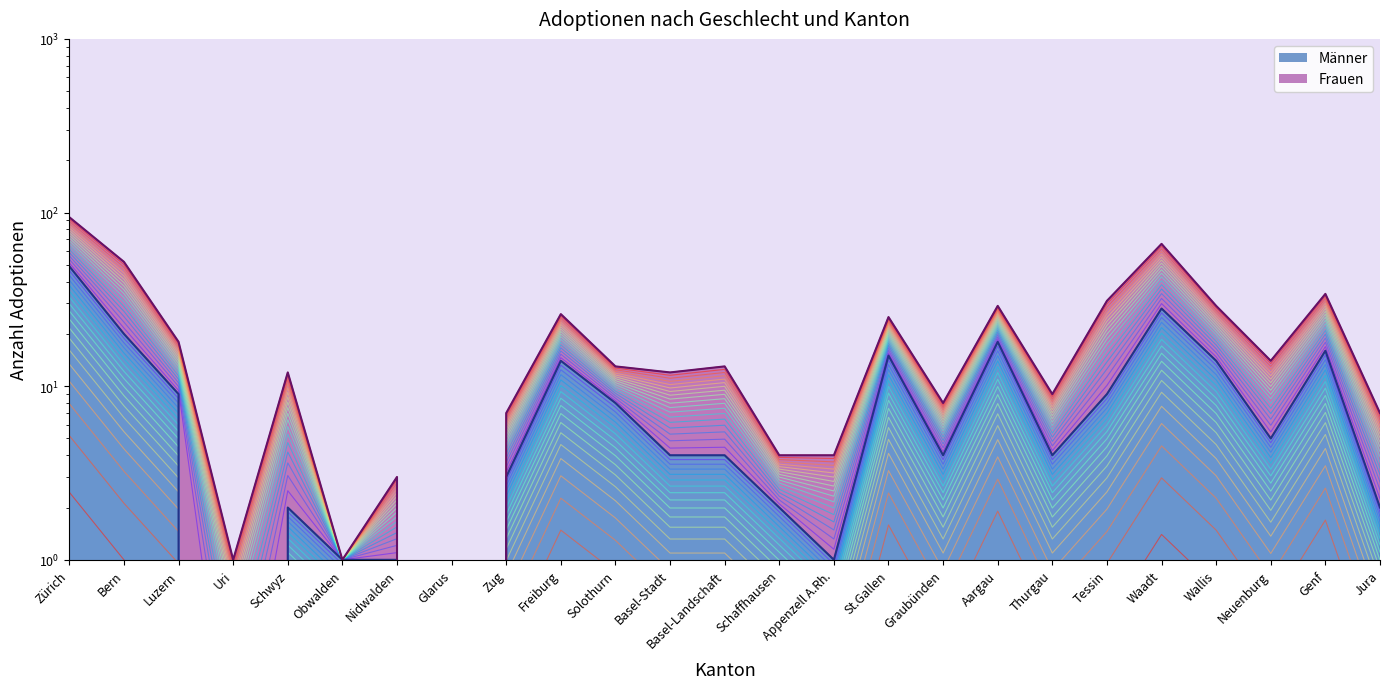

Where is the data nearest to the value 6?

Bern